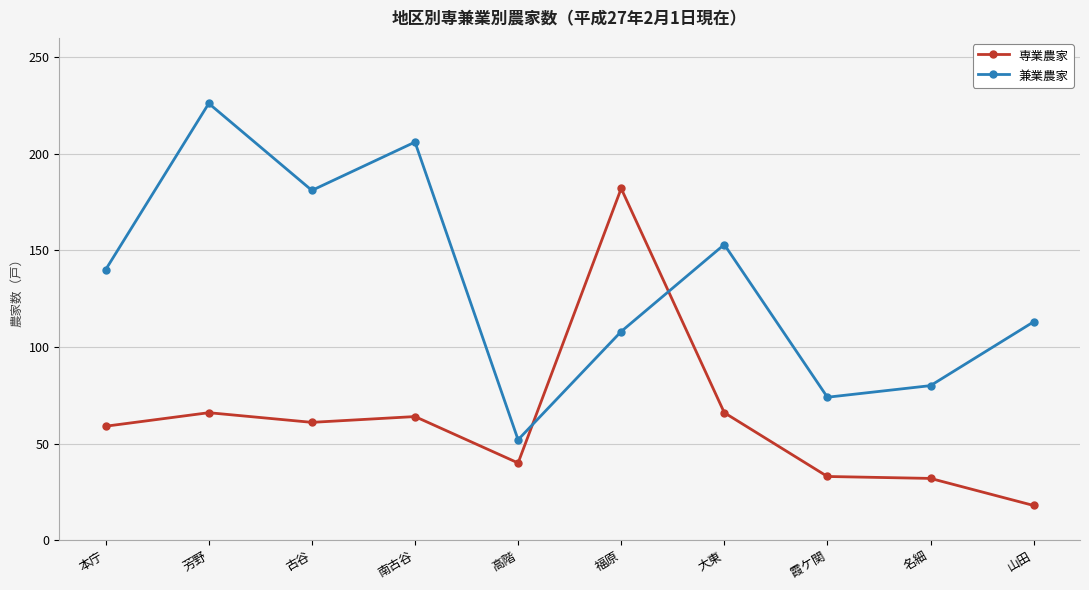

Which label corresponds to the smallest value in the chart?

山田